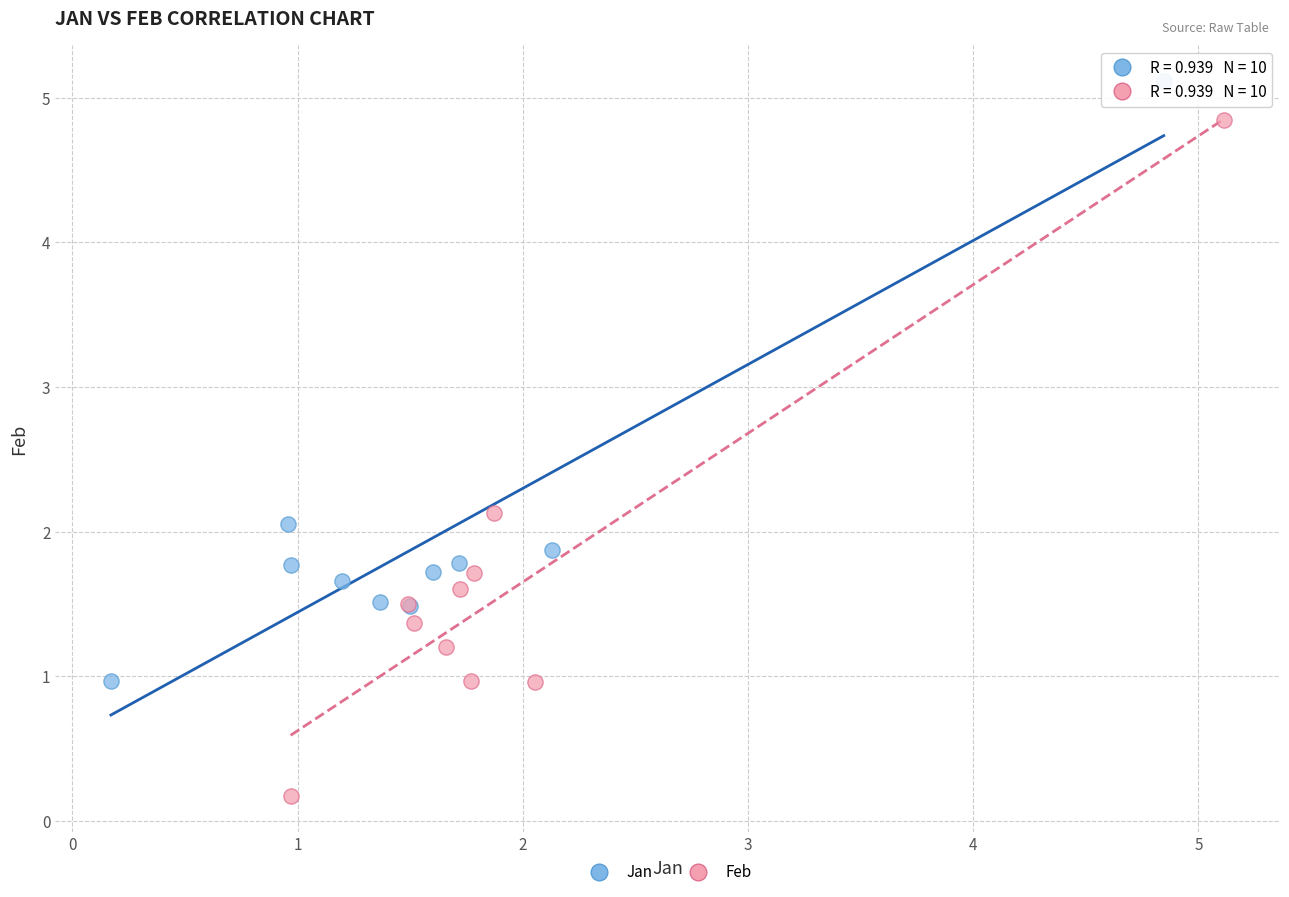

Which series contains the lowest Y value?

Feb